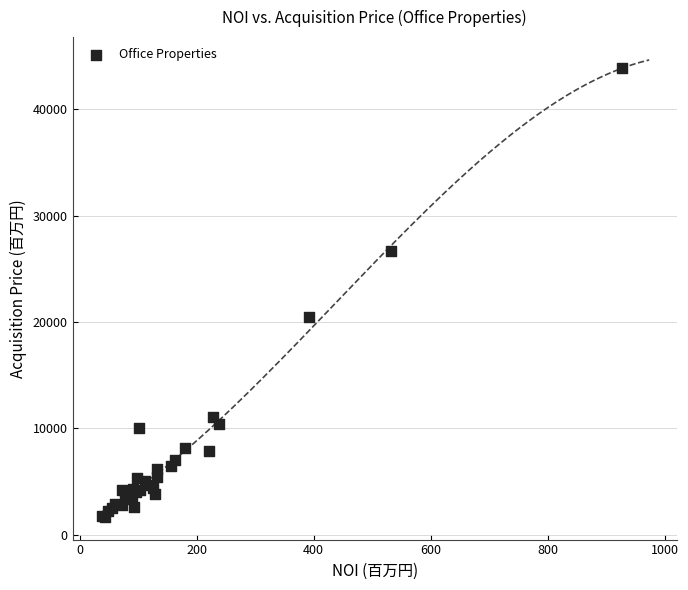

What Y value in the scatter plot is closest to 22795?

20500